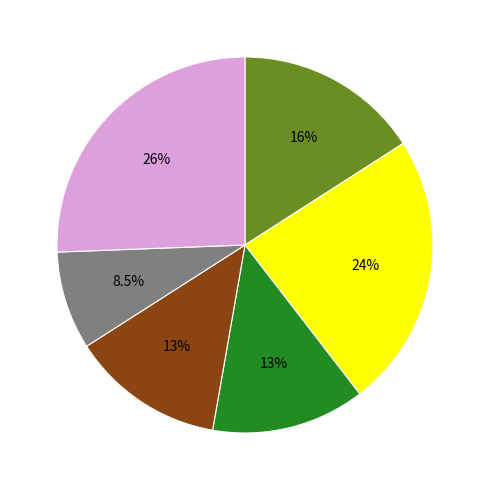

Is there any slice that represents more than half of the pie?

No